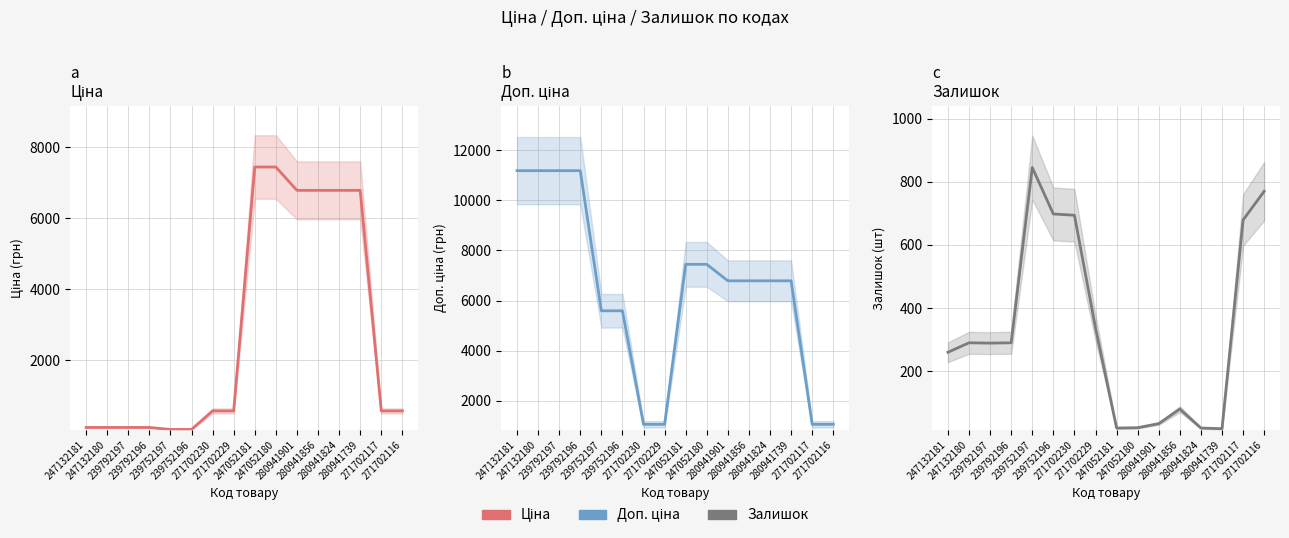

What is the total value across all series at 280941824?

13594.3